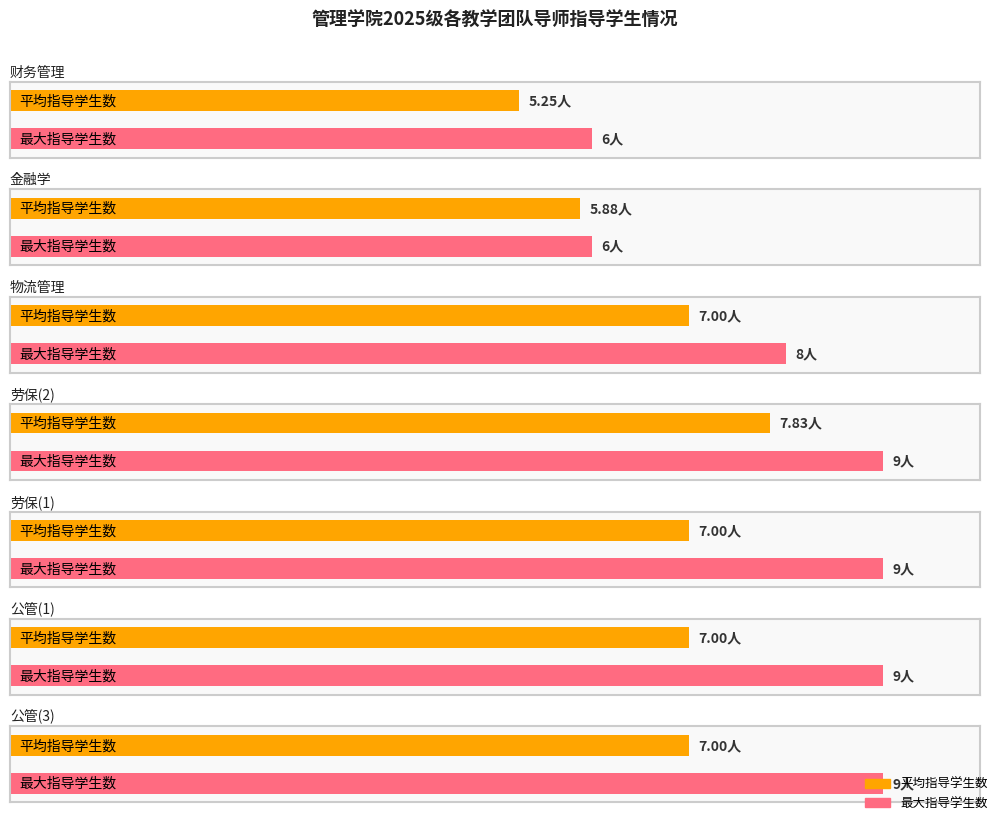

Reading right to left, what are all the values shown in this chart?

平均指导学生数: 公共事业管理(3)教学团队=7.0	公共事业管理(1)教学团队=7.0	劳动与社会保障(1)教学团队=7.0	劳动与社会保障(2)教学团队=7.8	物流管理教学团队=7.0	金融学教学团队=5.9	财务管理教学团队=5.2
最大指导学生数: 公共事业管理(3)教学团队=9.0	公共事业管理(1)教学团队=9.0	劳动与社会保障(1)教学团队=9.0	劳动与社会保障(2)教学团队=9.0	物流管理教学团队=8.0	金融学教学团队=6.0	财务管理教学团队=6.0